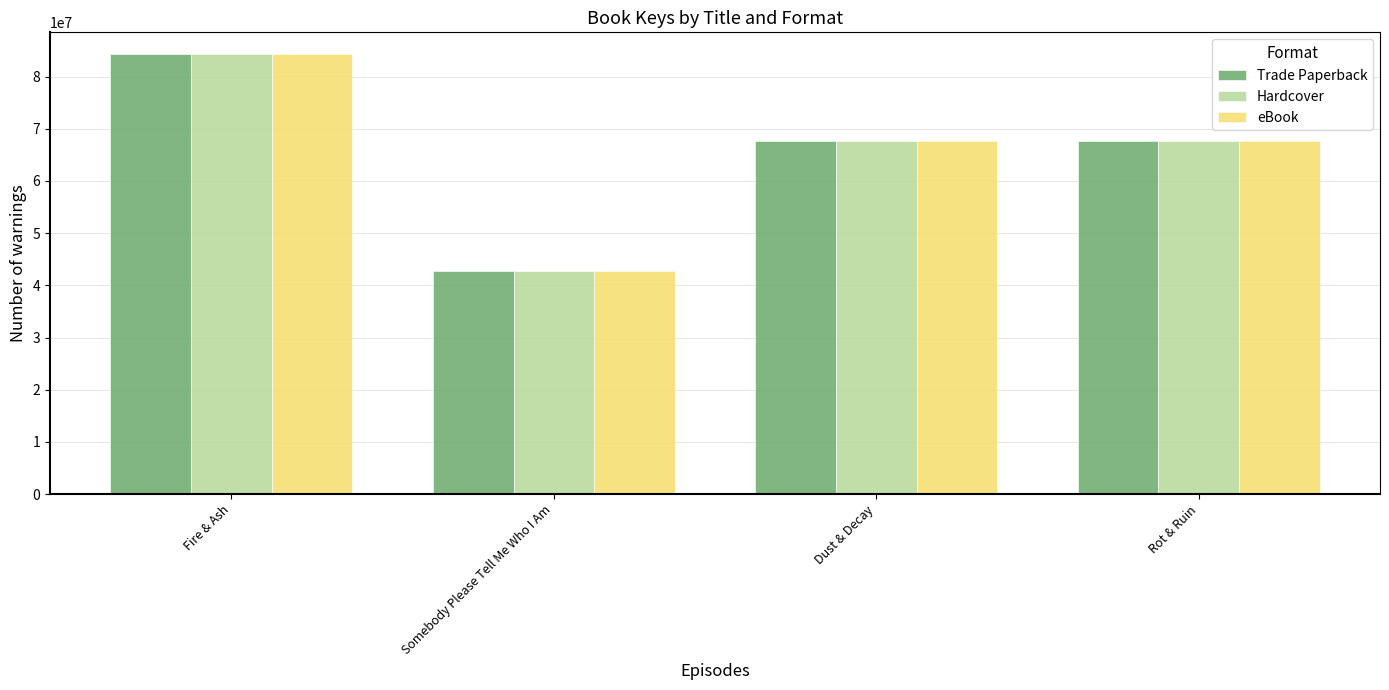

What is the total value across all series at Dust & Decay?

202810113